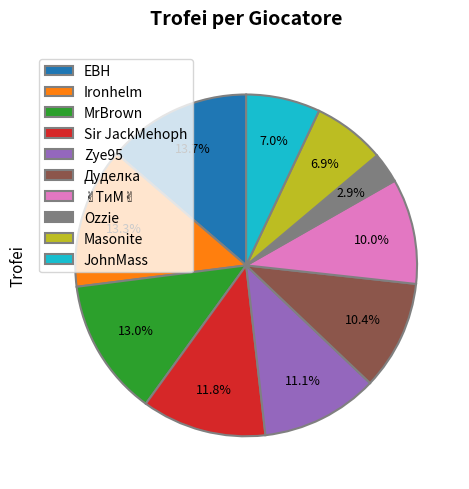

Which slice is the smallest?

Ozzie